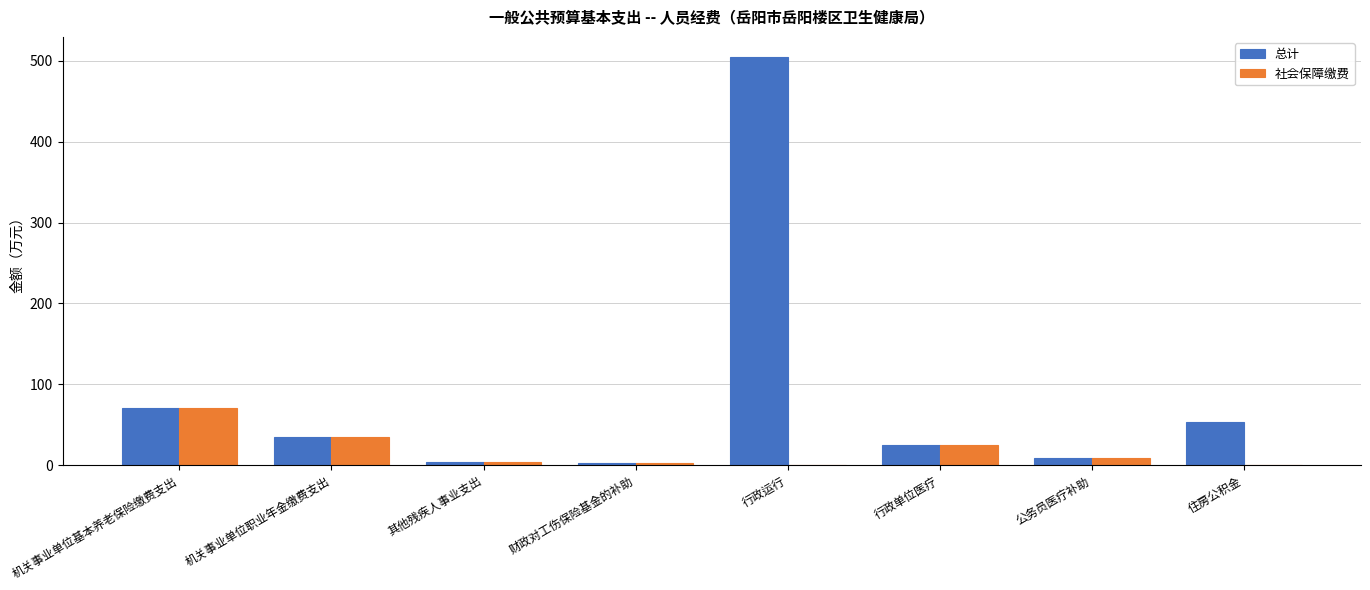

Which category has the highest value in the 总计 series?

行政运行